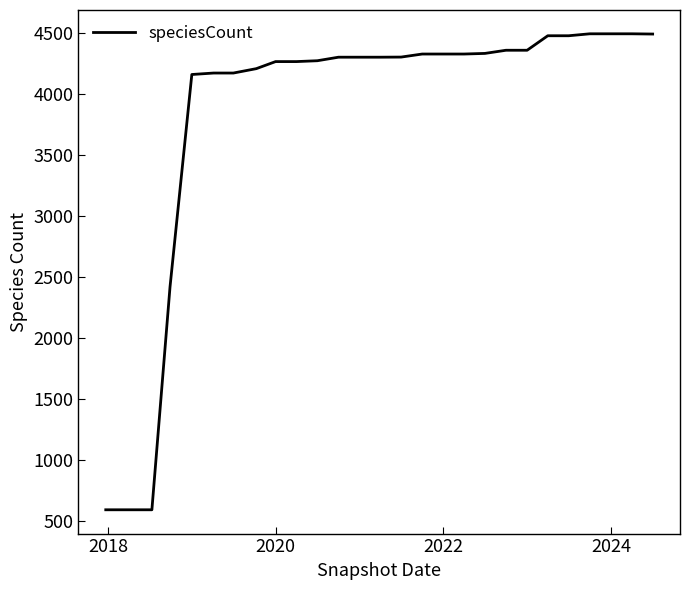

What is the greatest value displayed?

4497